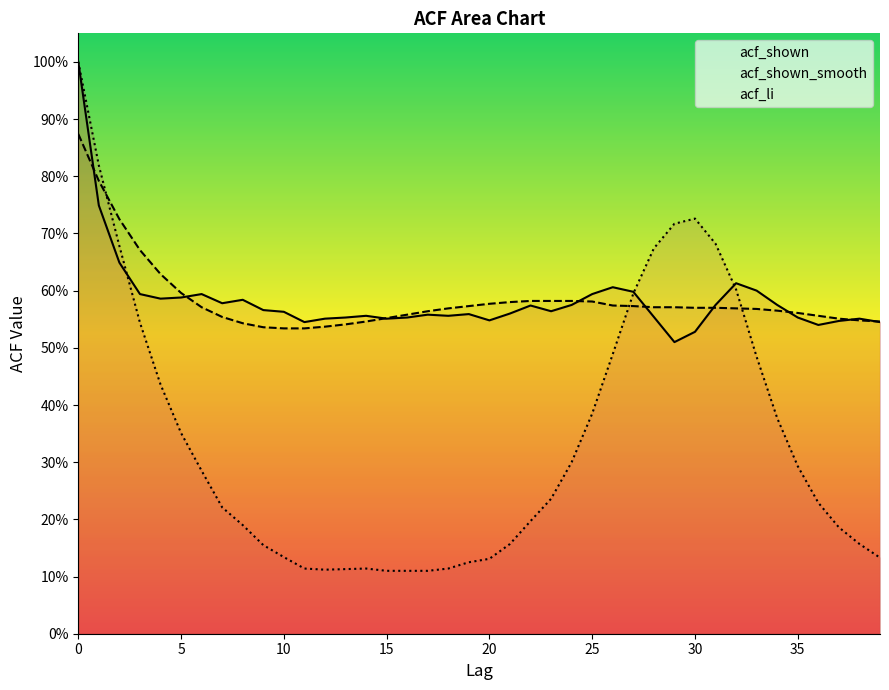

What are all the series names shown in the legend?

acf_shown, acf_shown_smooth, acf_li